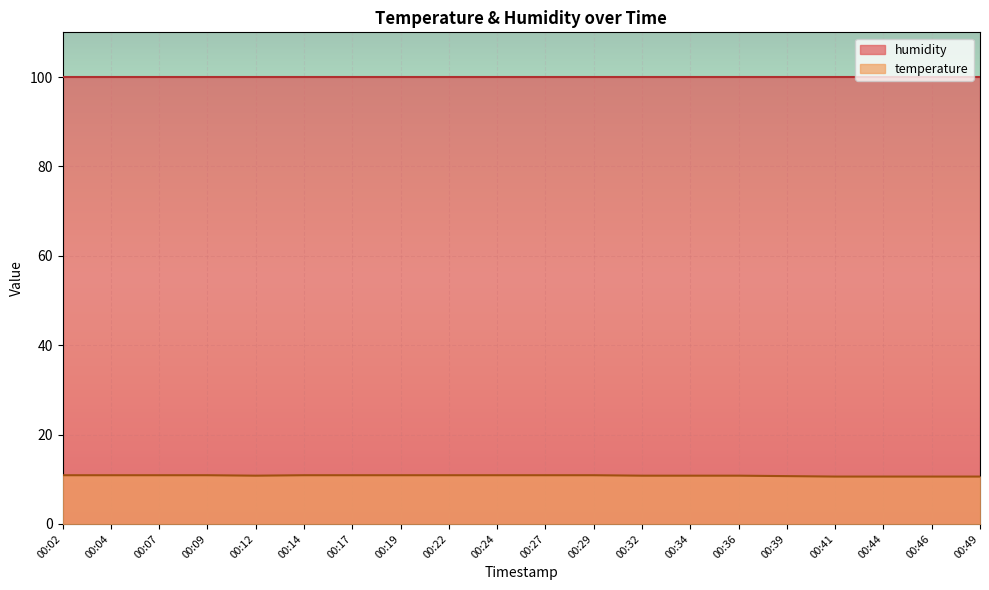

Rank the categories by value from highest to lowest.

00:02, 00:04, 00:07, 00:09, 00:14, 00:17, 00:19, 00:22, 00:24, 00:27, 00:29, 00:12, 00:32, 00:34, 00:36, 00:39, 00:41, 00:44, 00:46, 00:49